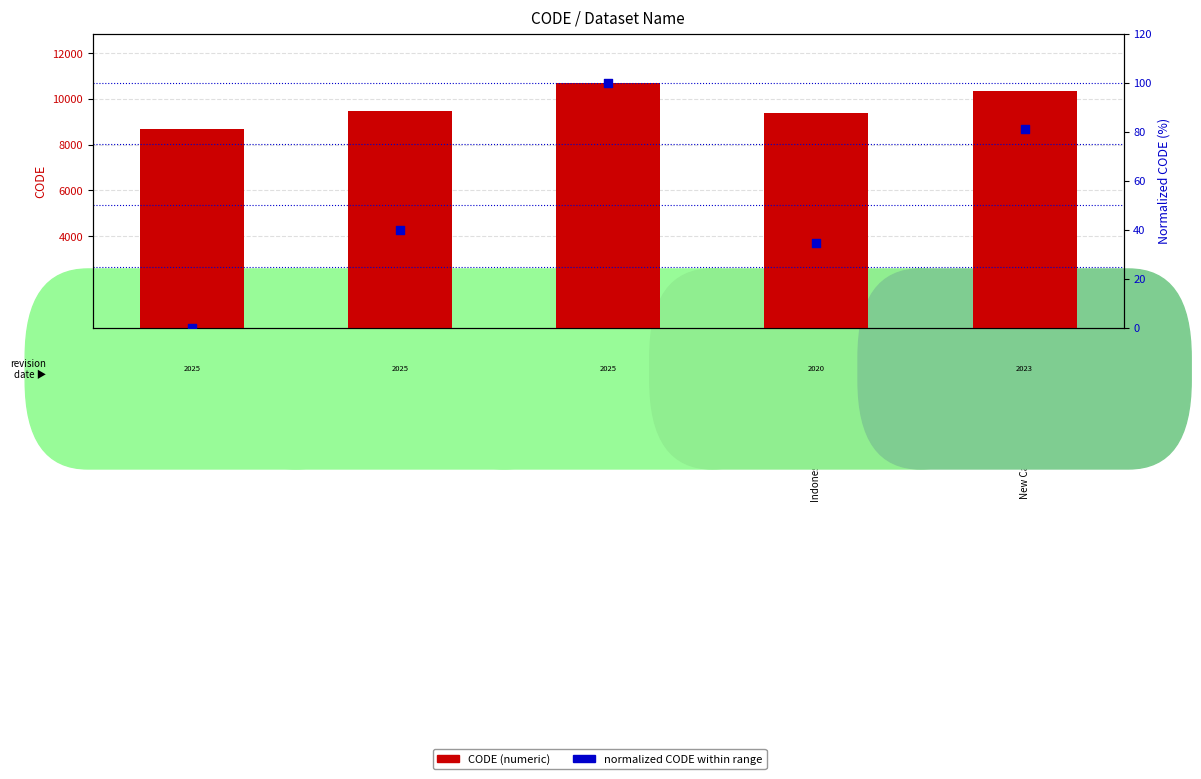

At how many categories does at least one series exceed 5534?

5